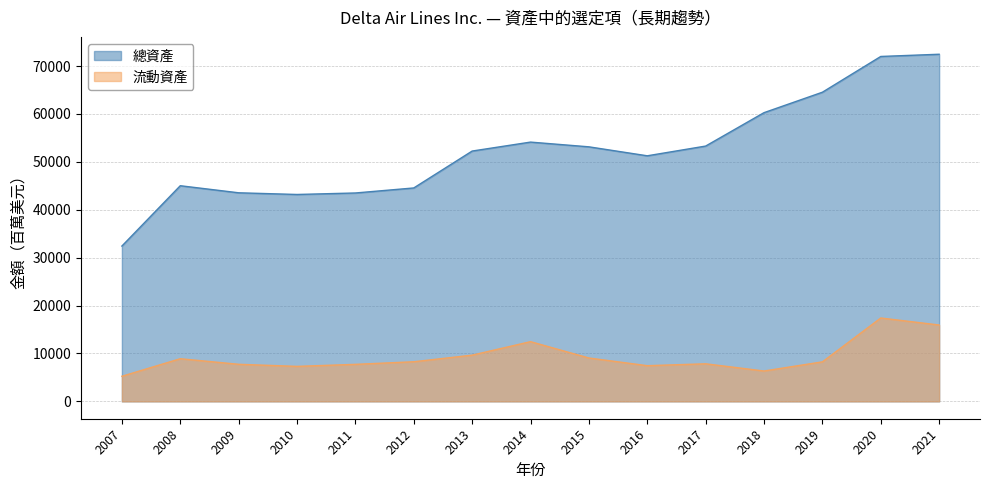

At which category does 總資產 reach its first local valley?

2010